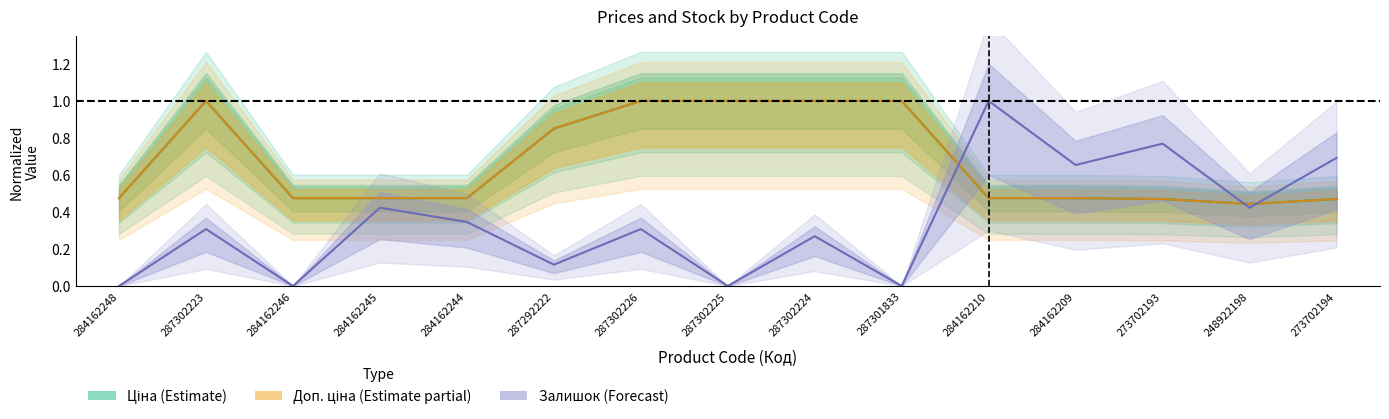

Rank the categories by Доп. ціна value from lowest to highest.

248922198, 273702193, 273702194, 284162248, 284162246, 284162245, 284162244, 284162210, 284162209, 287292222, 287302223, 287302226, 287302225, 287302224, 287301833